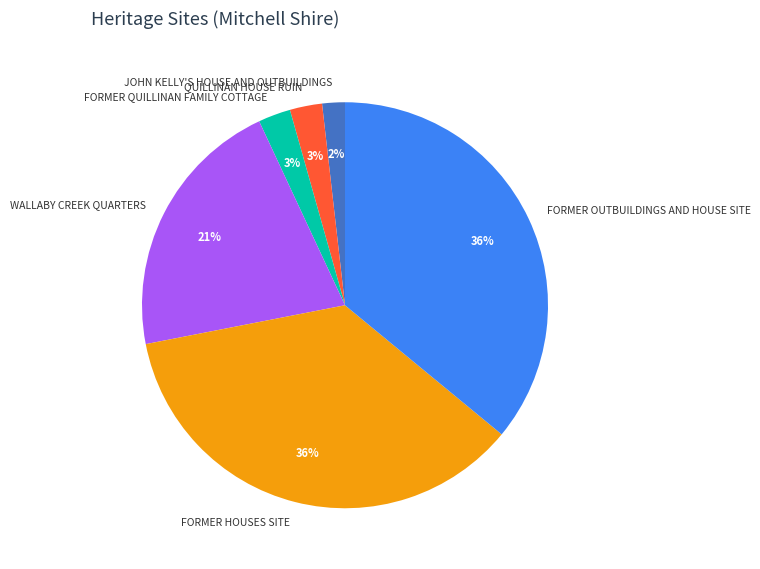

Which category has the smallest portion of the pie?

JOHN KELLY'S HOUSE AND OUTBUILDINGS